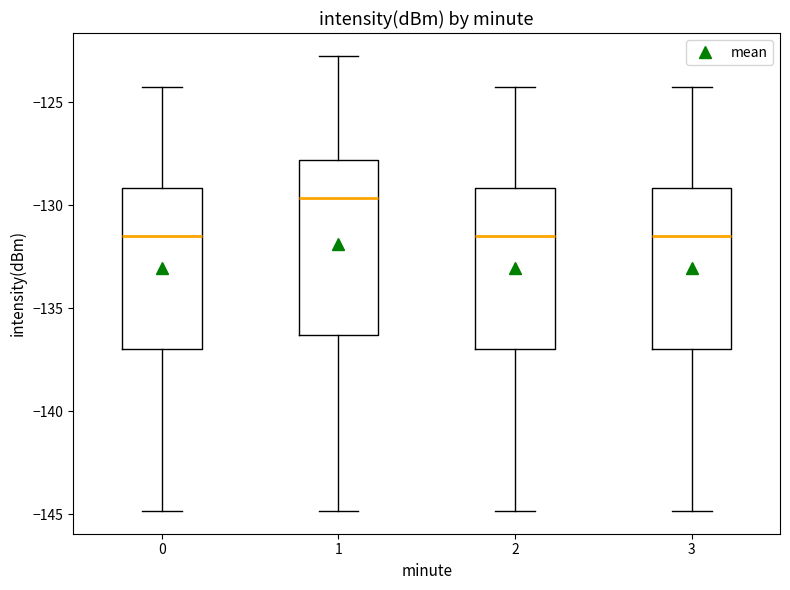

Which box is the tallest, from its lower edge to its upper edge?

1